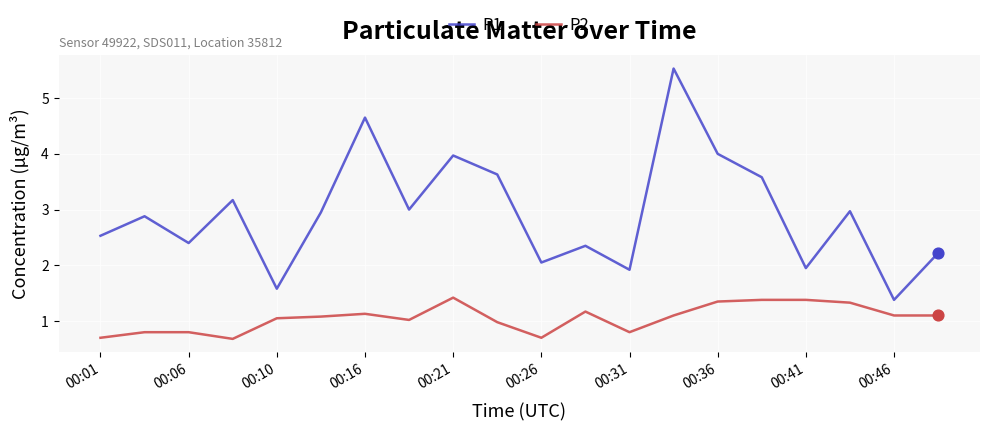

Which series has the widest spread of values?

P1